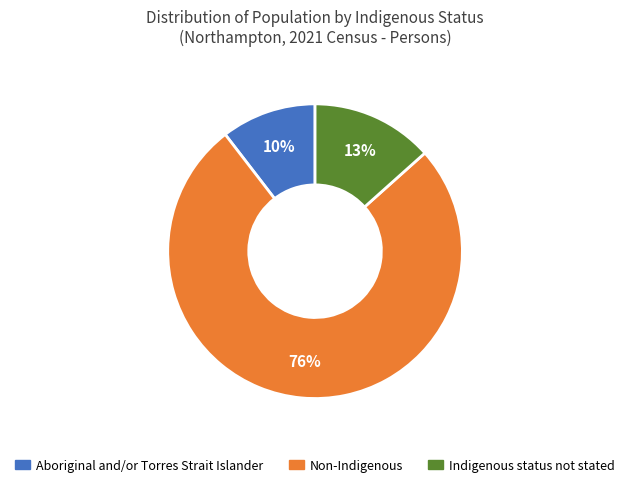

Do Indigenous status not stated and Non-Indigenous together represent more than half of the pie?

Yes